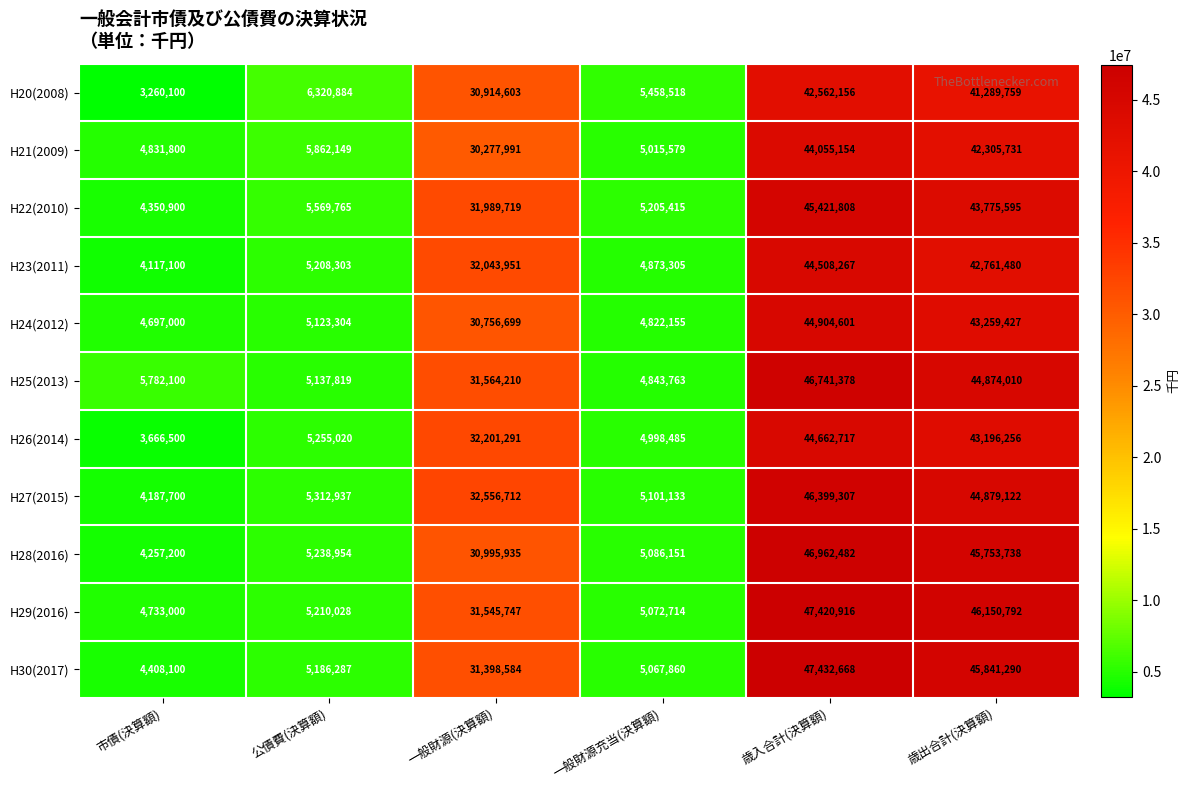

The H20(2008) series shows 2288987 at 一般財源充当(決算額). True or false?

False